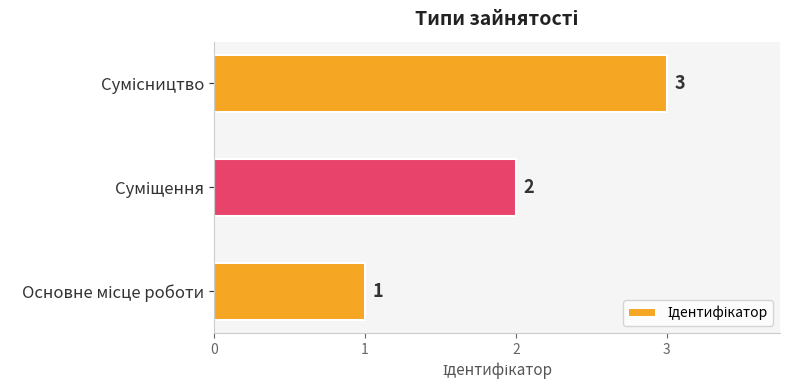

What is the maximum value shown in the chart?

3